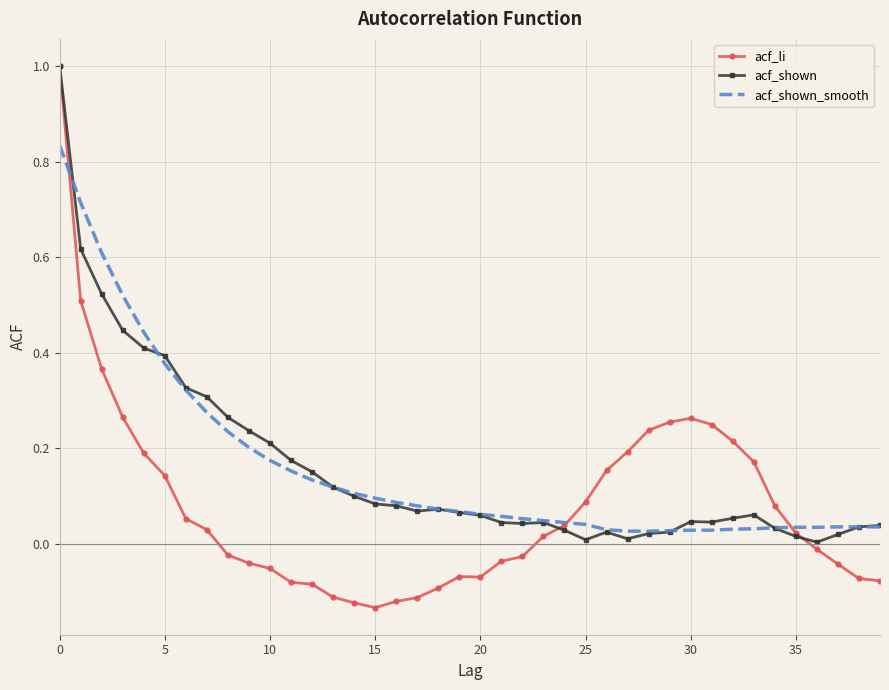

Which series has the widest spread of values?

acf_li